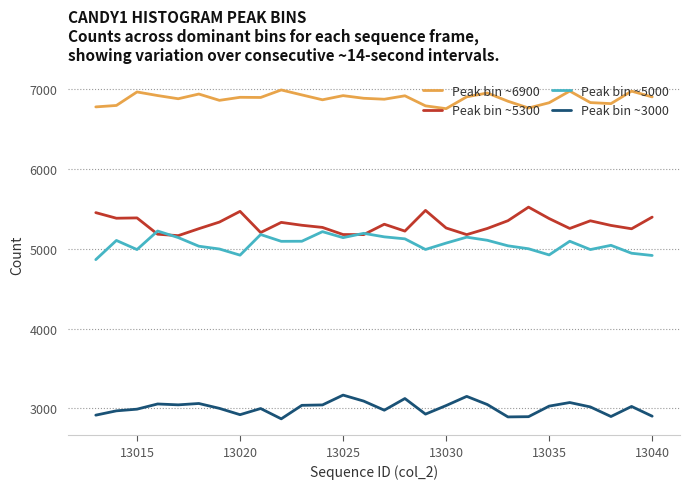

Which series has the largest total across all categories?

Peak bin ~6900